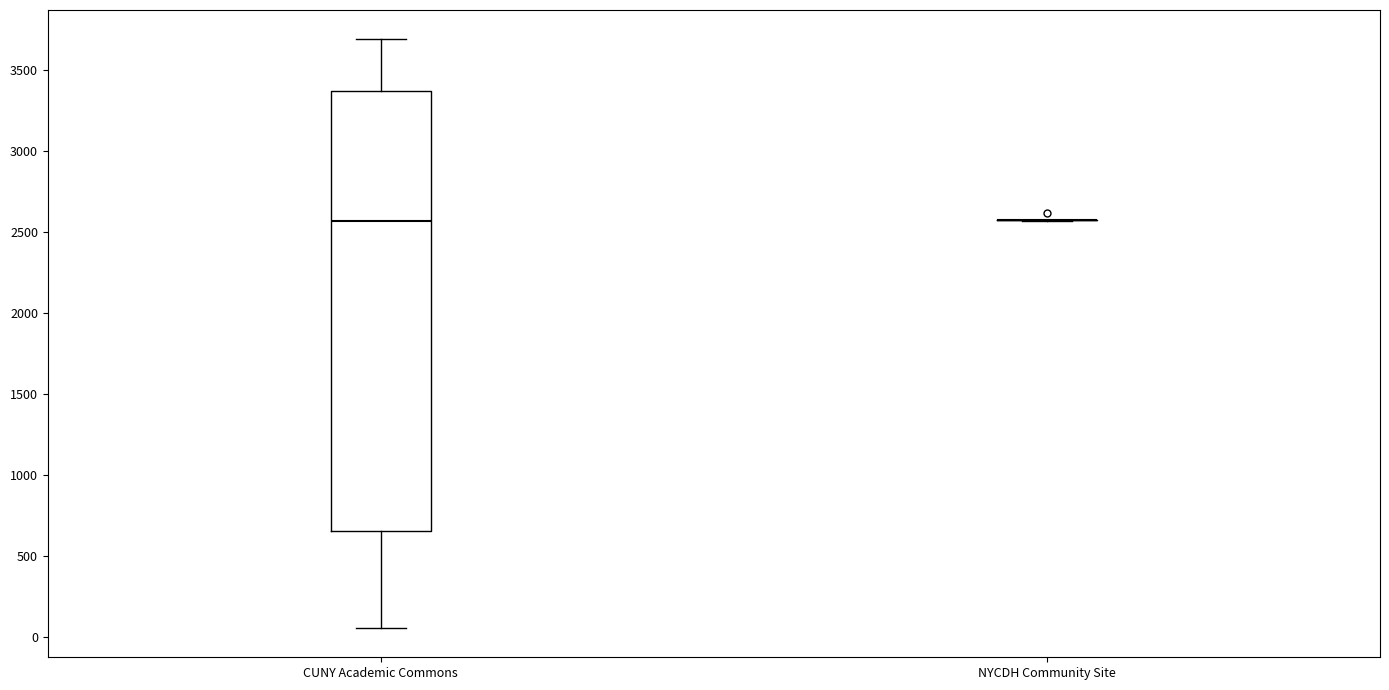

Where does the median line of the box for CUNY Academic Commons sit on the y-axis? The values are not printed on the chart, so give them approximately, as read against the axis.

2550